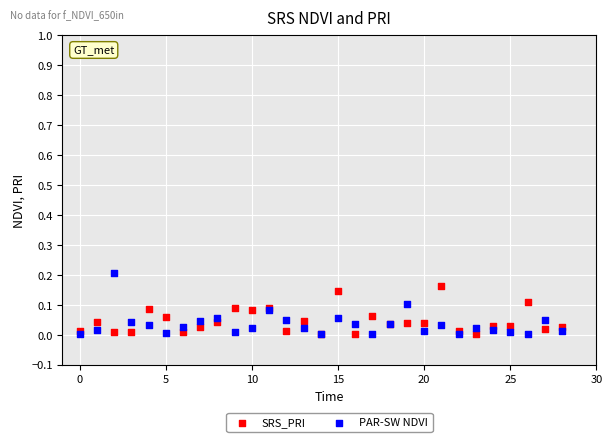

Which series reaches the maximum Y coordinate?

PAR-SW NDVI